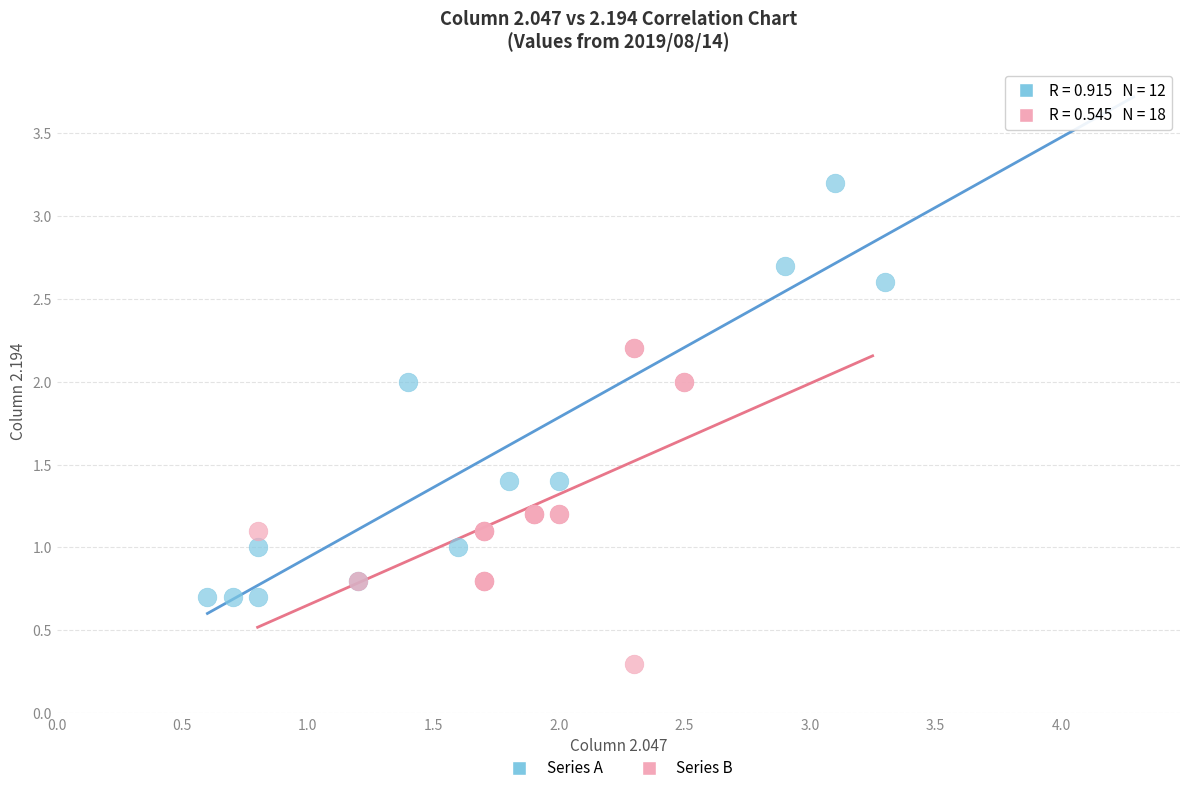

Which series reaches the maximum Y coordinate?

Series A